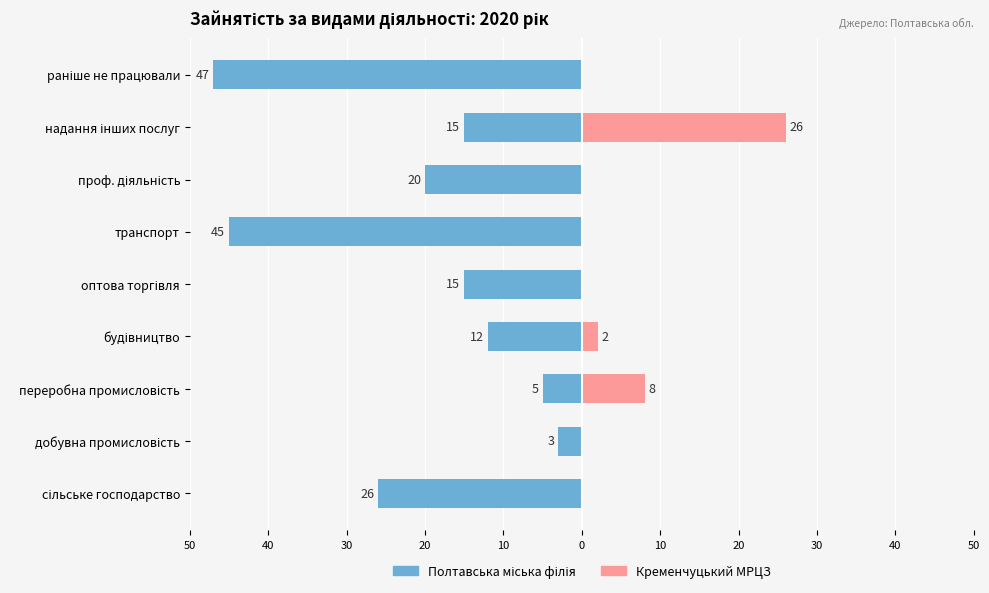

The value of Полтавська міська філія at транспорт is -45. True or false?

True